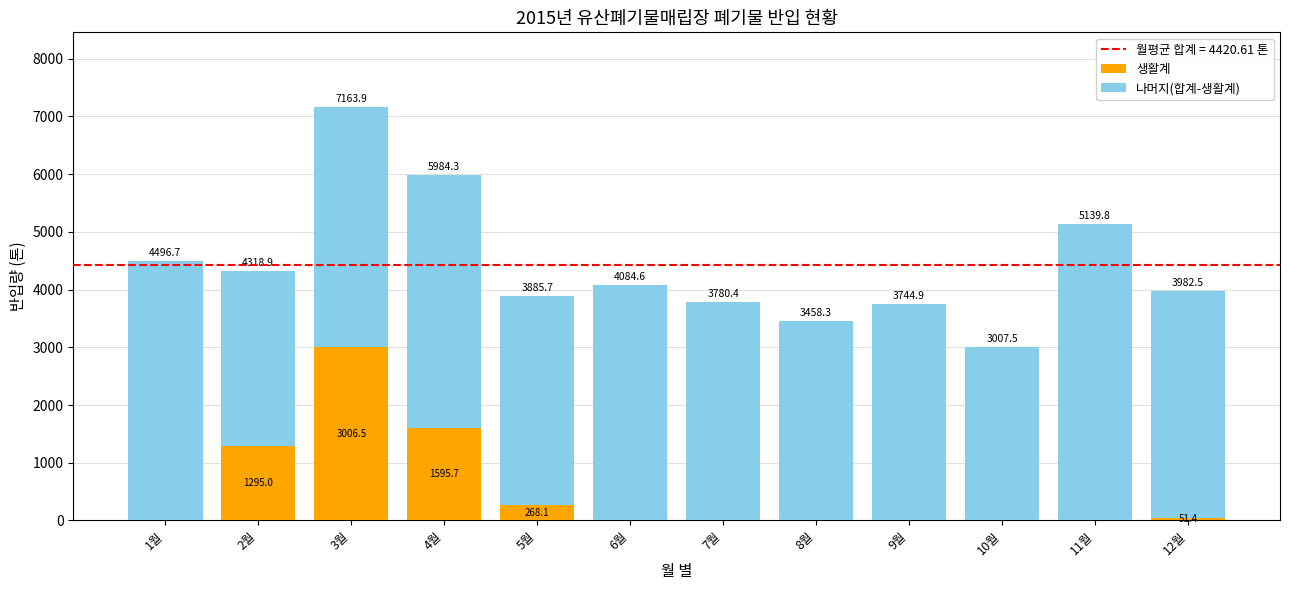

At which label is 생활계 closest to 1503?

4월